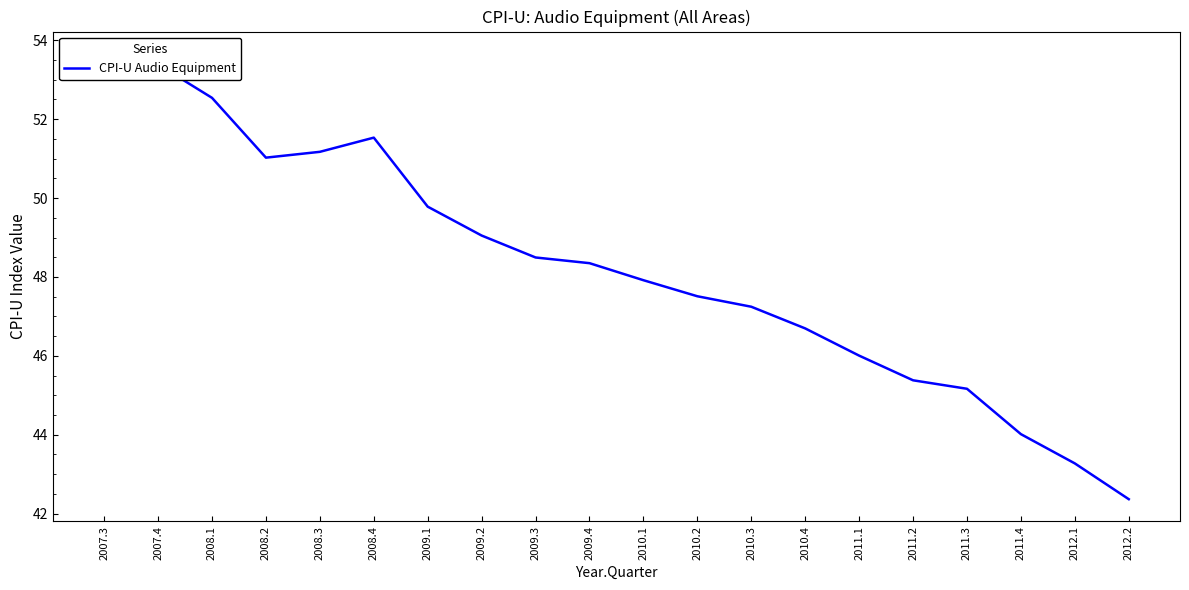

Reading right to left, list all the values displayed in this chart.

2012.2=42.4	2012.1=43.3	2011.4=44.0	2011.3=45.2	2011.2=45.4	2011.1=46.0	2010.4=46.7	2010.3=47.2	2010.2=47.5	2010.1=47.9	2009.4=48.3	2009.3=48.5	2009.2=49.0	2009.1=49.8	2008.4=51.5	2008.3=51.2	2008.2=51.0	2008.1=52.5	2007.4=53.4	2007.3=53.7